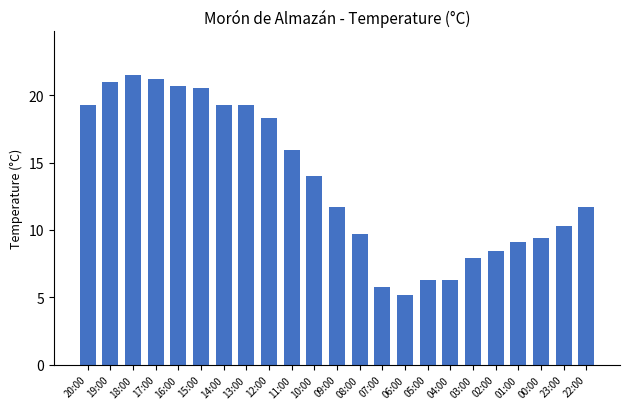

How many values exceed 11?

13